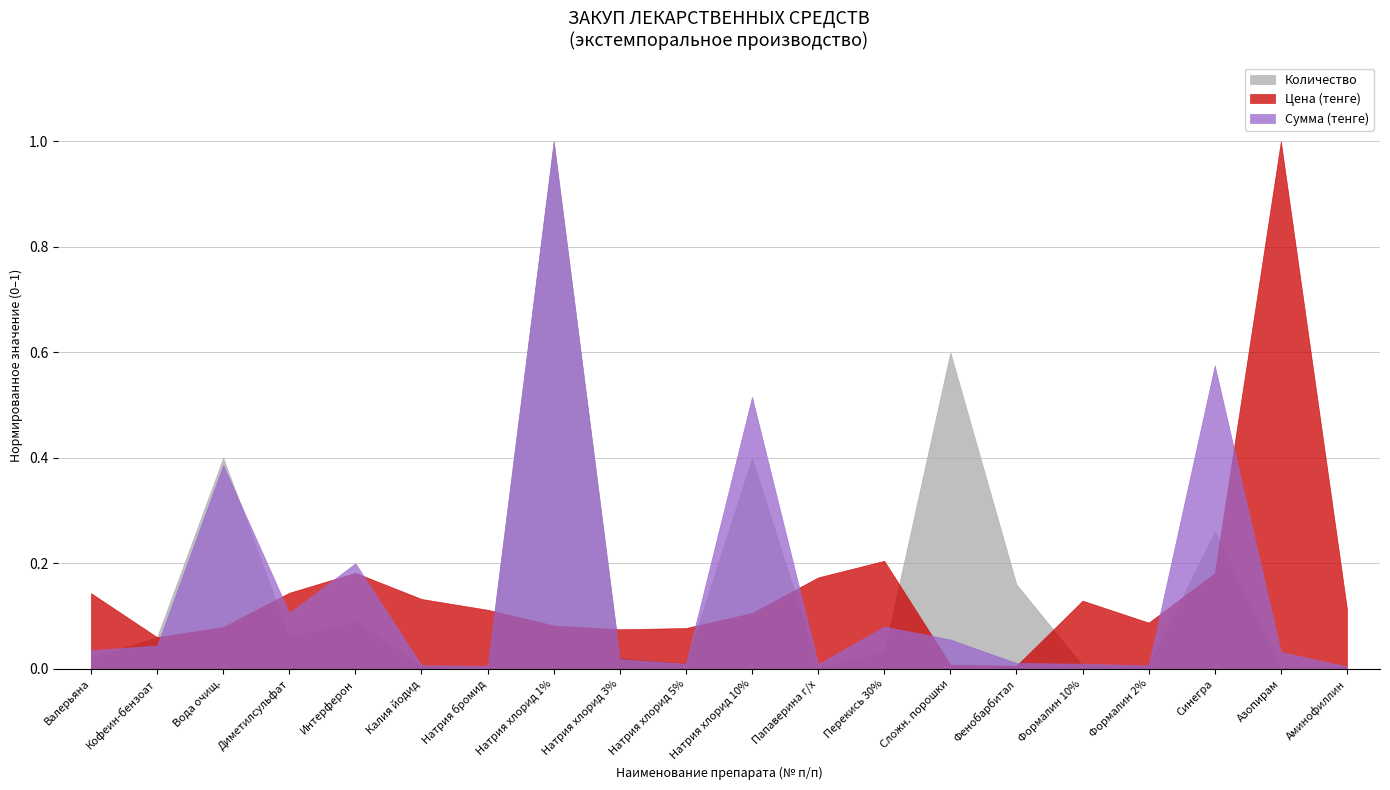

True or false: Сумма (тенге) has more than 2 interior local peaks.

True